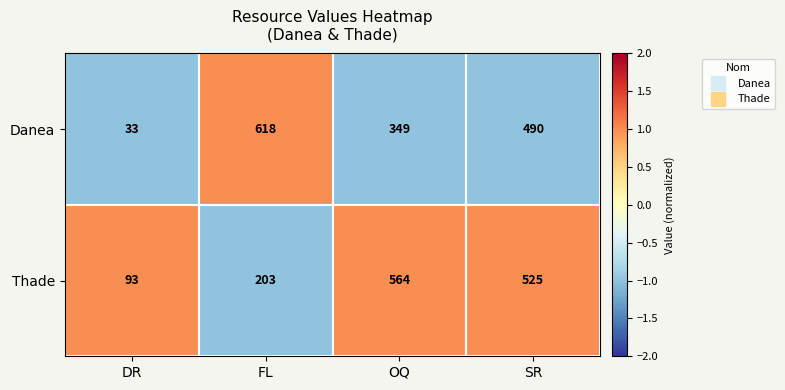

At which label is Thade closest to 328?

FL